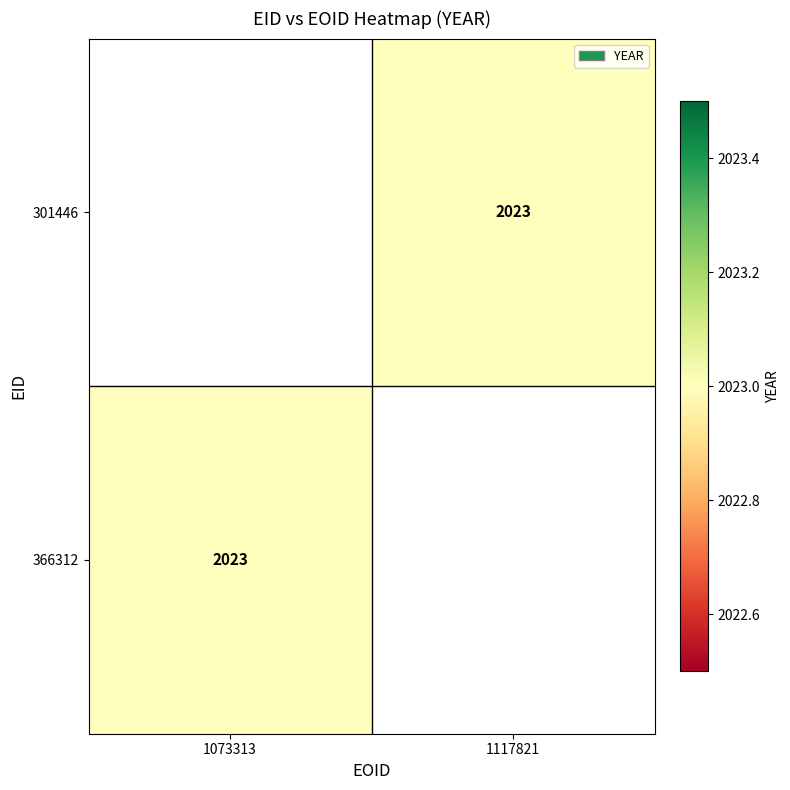

Which label corresponds to the smallest value in the chart?

1117821